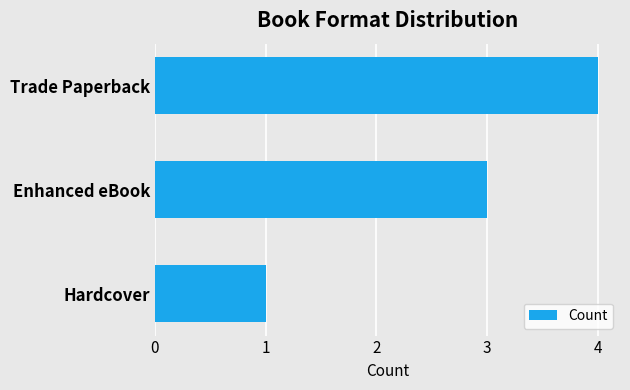

What is the label of the 1st bar from the top?

Trade Paperback